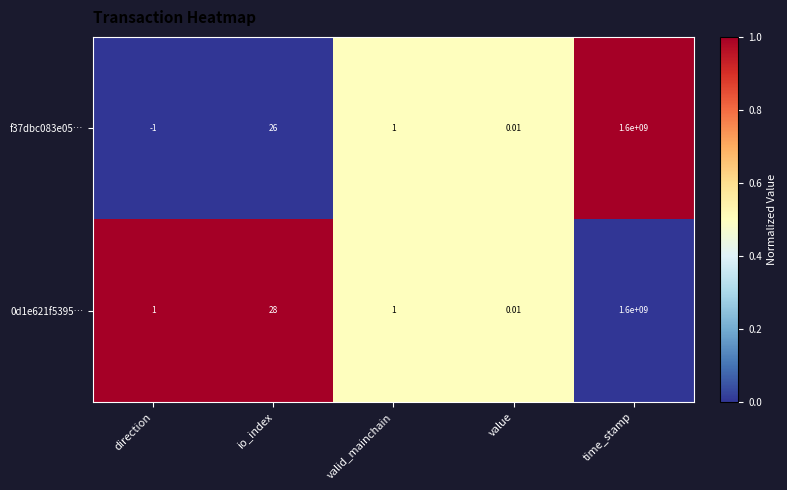

At which category is the sum across all series the highest?

time_stamp